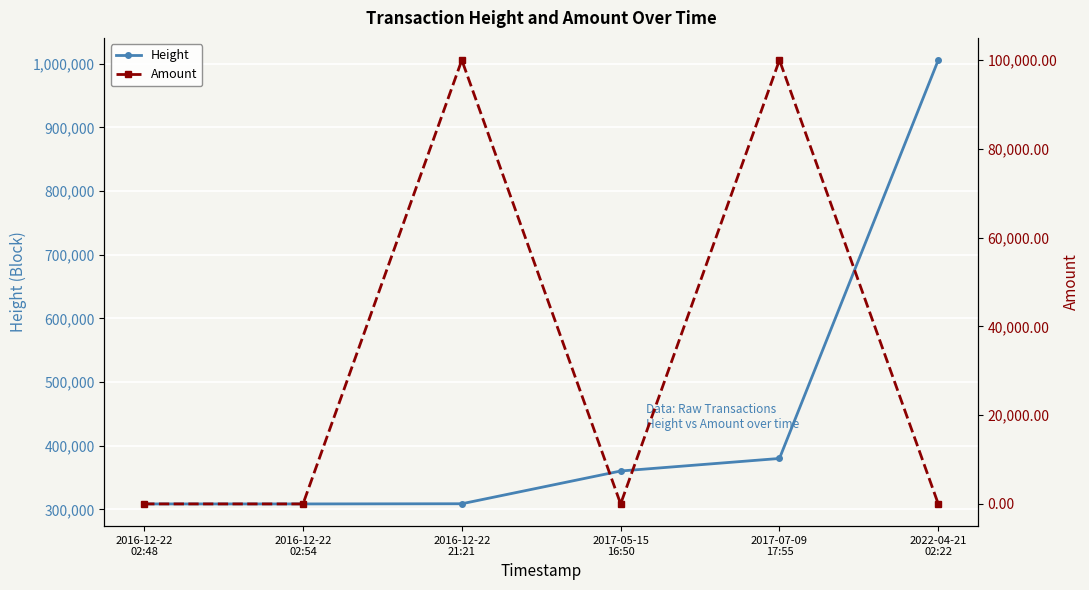

How many data points in Amount are less than 5?

3